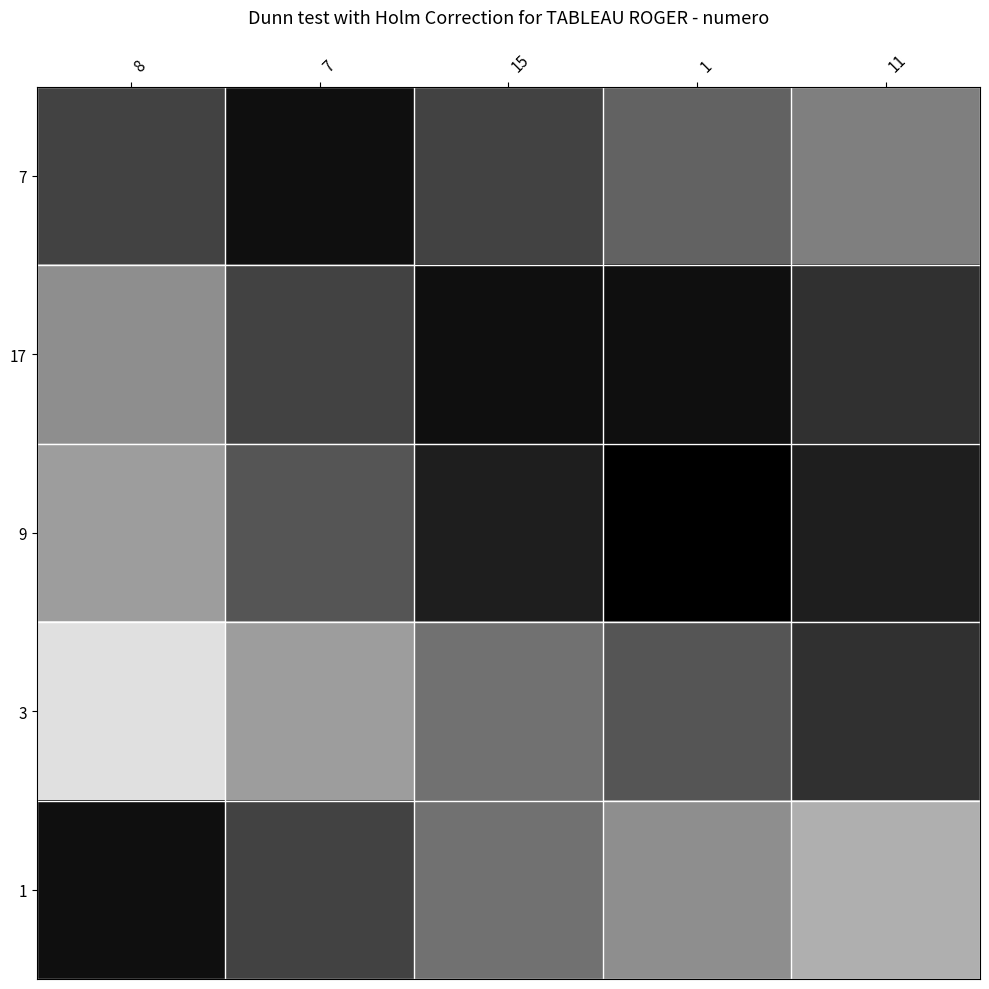

Reading left to right, extract all data points from this chart.

7: 8=0.2	7=0.1	15=0.2	1=0.3	11=0.4
17: 8=0.5	7=0.2	15=0.1	1=0.1	11=0.2
9: 8=0.5	7=0.3	15=0.1	1=0.0	11=0.1
3: 8=0.8	7=0.5	15=0.4	1=0.3	11=0.2
1: 8=0.1	7=0.2	15=0.4	1=0.5	11=0.6